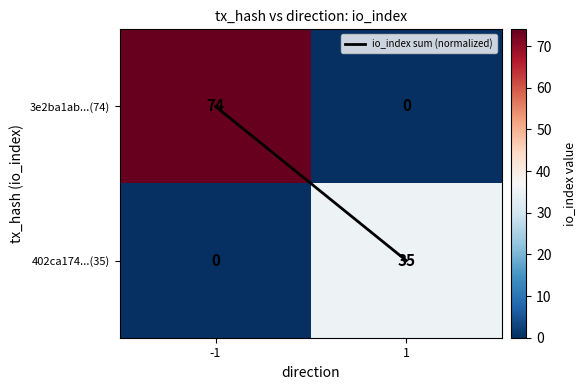

What is the average value of the 402ca174...(35) series?

18